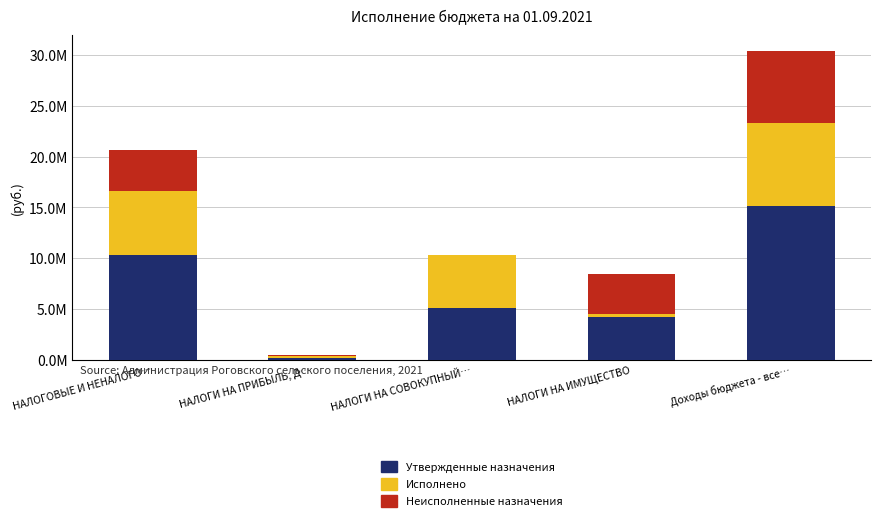

At how many categories does at least one series exceed 11982182?

1